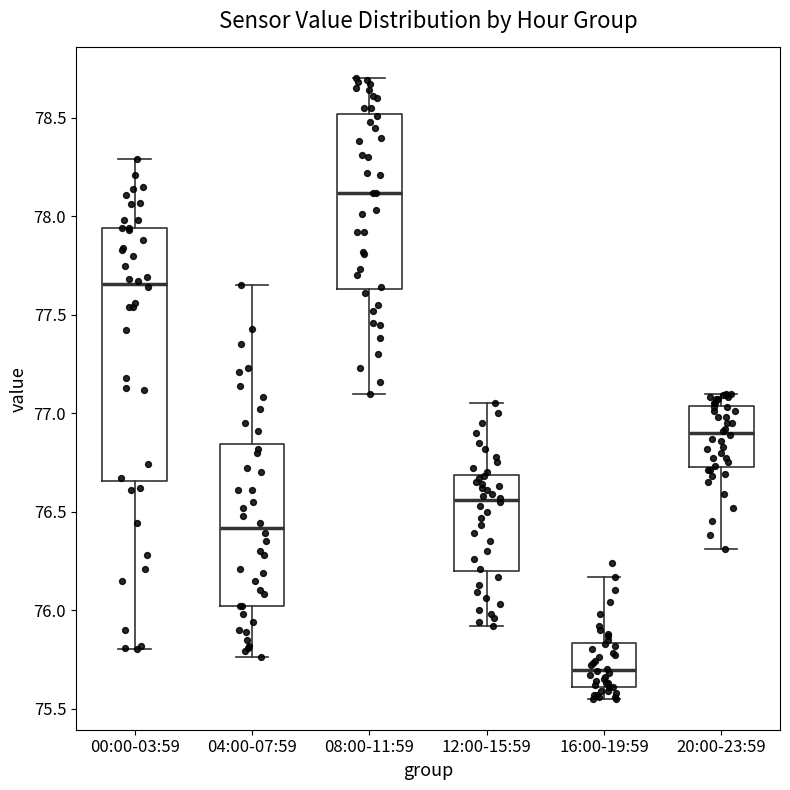

Which box is the tallest, from its lower edge to its upper edge?

00:00-03:59